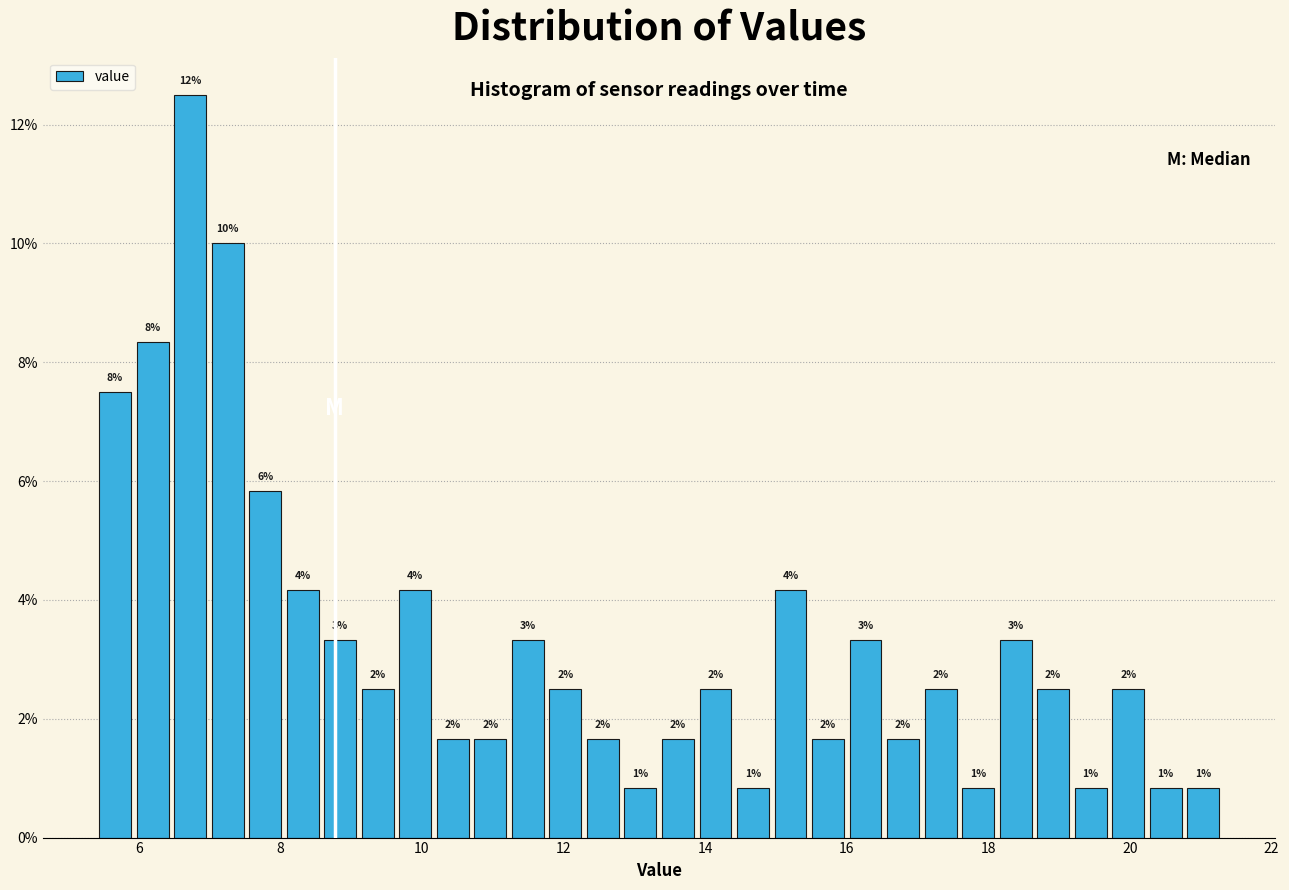

Read against the x-axis, roughly where is the centre of the tallest bar?

6.8